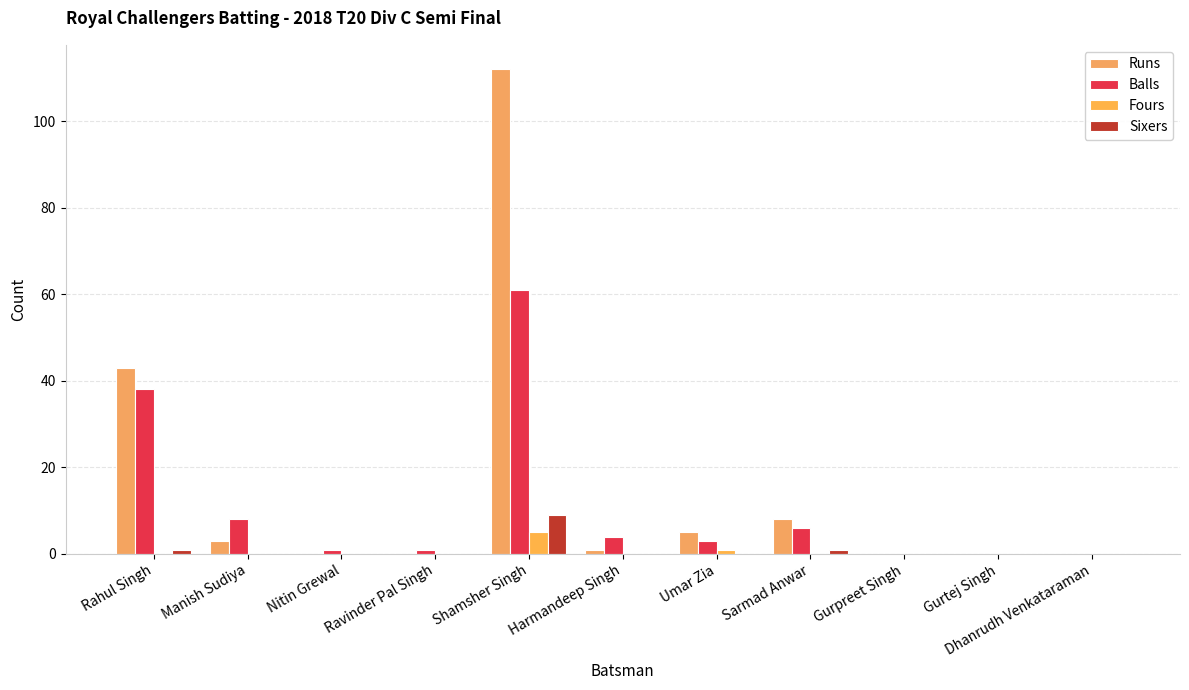

Reading left to right, extract all data points from this chart.

Runs: Rahul Singh=43	Manish Sudiya=3	Nitin Grewal=0	Ravinder Pal Singh=0	Shamsher Singh=112	Harmandeep Singh=1	Umar Zia=5	Sarmad Anwar=8	Gurpreet Singh=0	Gurtej Singh=0	Dhanrudh Venkataraman=0
Balls: Rahul Singh=38	Manish Sudiya=8	Nitin Grewal=1	Ravinder Pal Singh=1	Shamsher Singh=61	Harmandeep Singh=4	Umar Zia=3	Sarmad Anwar=6	Gurpreet Singh=0	Gurtej Singh=0	Dhanrudh Venkataraman=0
Fours: Rahul Singh=0	Manish Sudiya=0	Nitin Grewal=0	Ravinder Pal Singh=0	Shamsher Singh=5	Harmandeep Singh=0	Umar Zia=1	Sarmad Anwar=0	Gurpreet Singh=0	Gurtej Singh=0	Dhanrudh Venkataraman=0
Sixers: Rahul Singh=1	Manish Sudiya=0	Nitin Grewal=0	Ravinder Pal Singh=0	Shamsher Singh=9	Harmandeep Singh=0	Umar Zia=0	Sarmad Anwar=1	Gurpreet Singh=0	Gurtej Singh=0	Dhanrudh Venkataraman=0